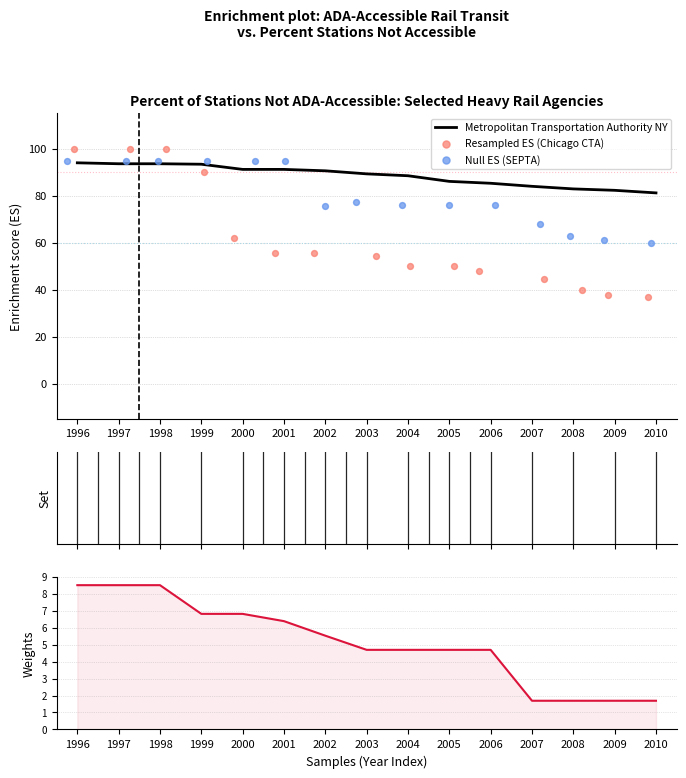

Which series has the largest Y range (max minus min)?

Metropolitan Transportation Authority NY